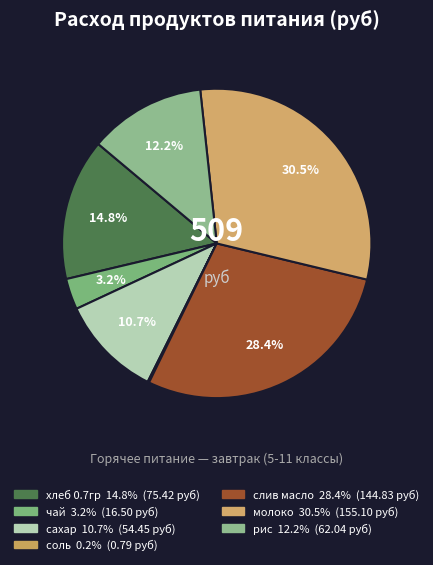

The молоко slice represents 45% of the pie. True or false?

False